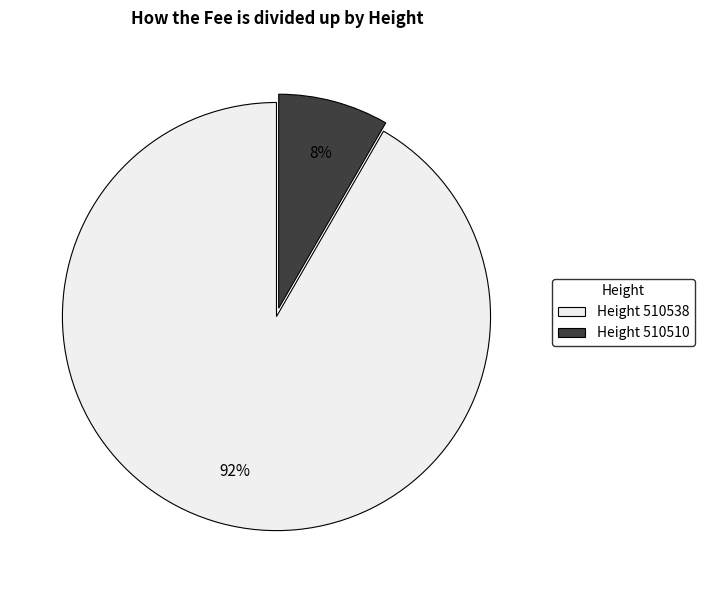

Is the sum of Height 510510 and Height 510538 greater than half?

Yes